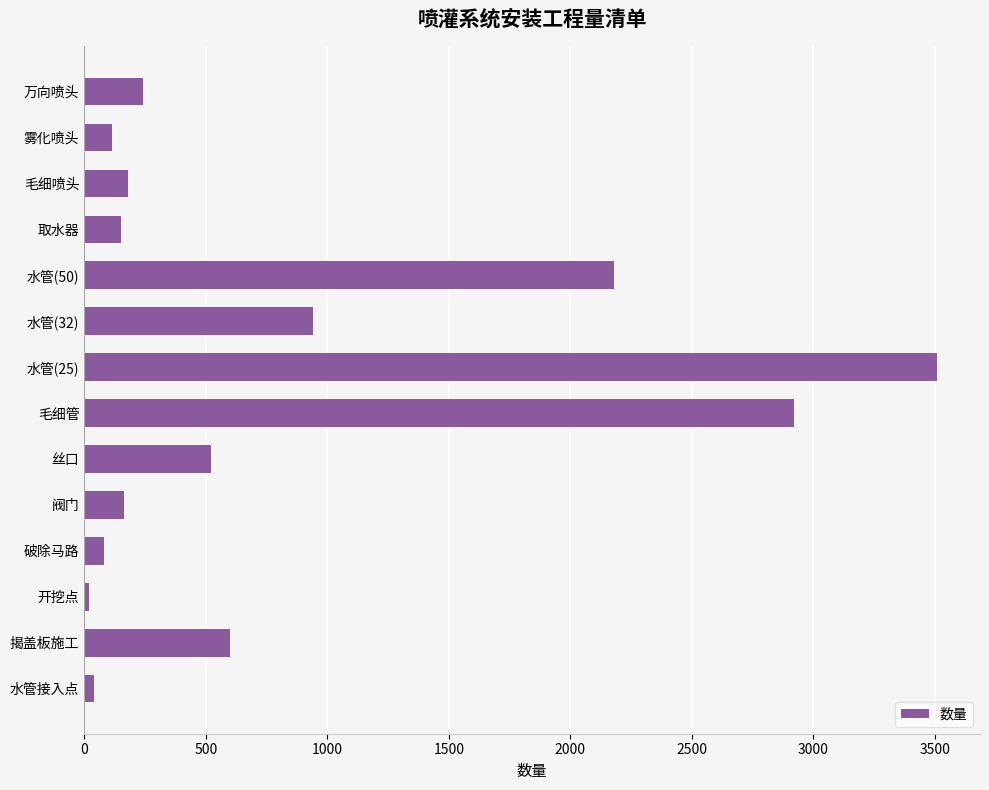

The value at 取水器 is 150. True or false?

True